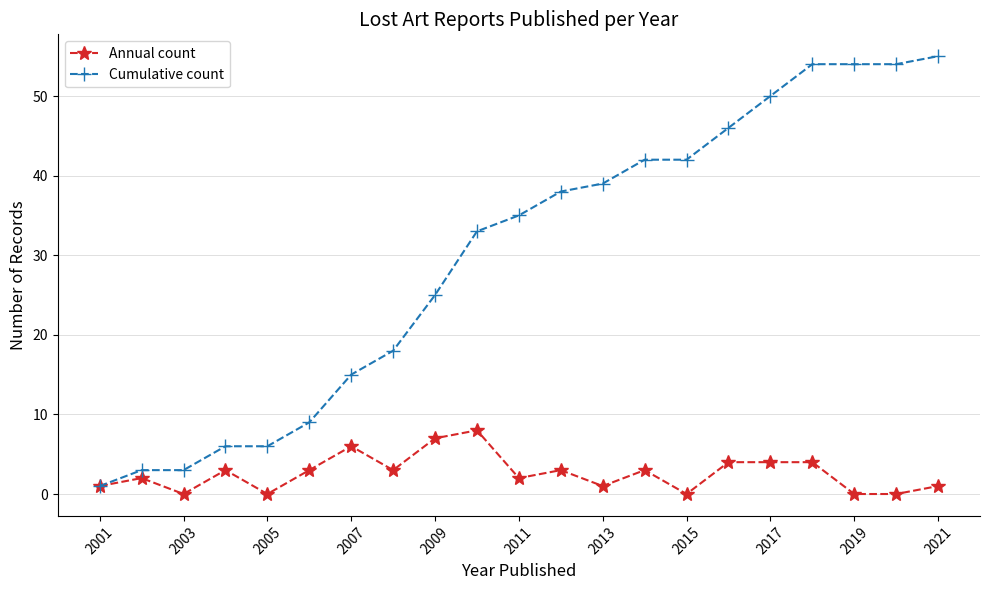

Which series has the widest spread of values?

Cumulative count